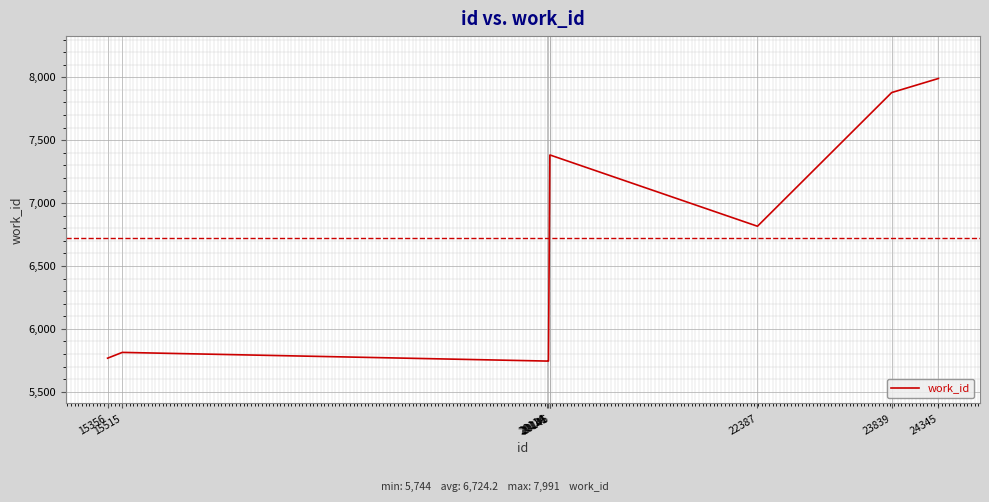

What is the smallest value displayed?

5744